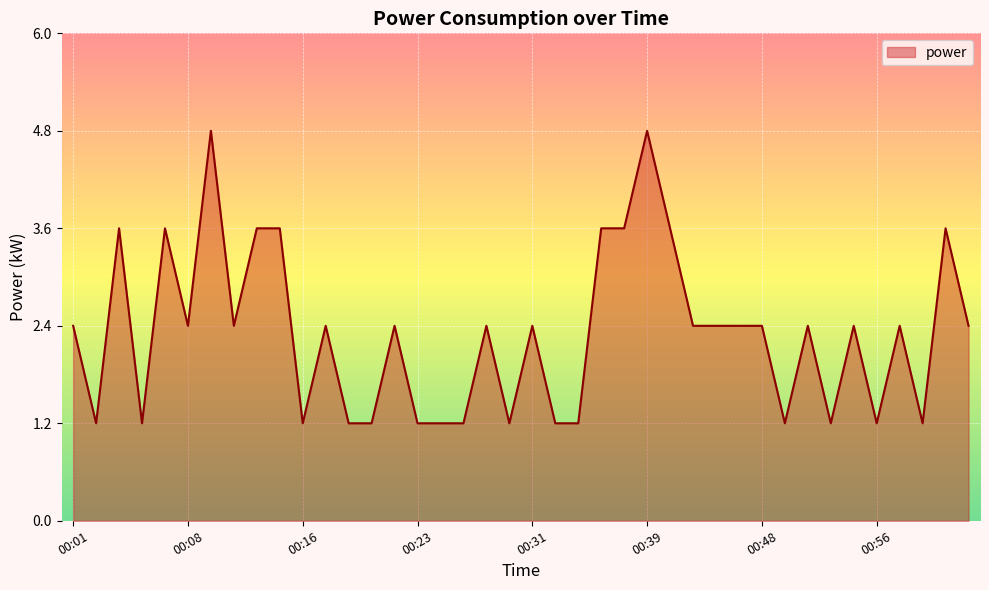

Reading left to right, extract all data points from this chart.

2.4	1.2	3.6	1.2	3.6	2.4	4.8	2.4	3.6	3.6	1.2	2.4	1.2	1.2	2.4	1.2	1.2	1.2	2.4	1.2	2.4	1.2	1.2	3.6	3.6	4.8	3.6	2.4	2.4	2.4	2.4	1.2	2.4	1.2	2.4	1.2	2.4	1.2	3.6	2.4